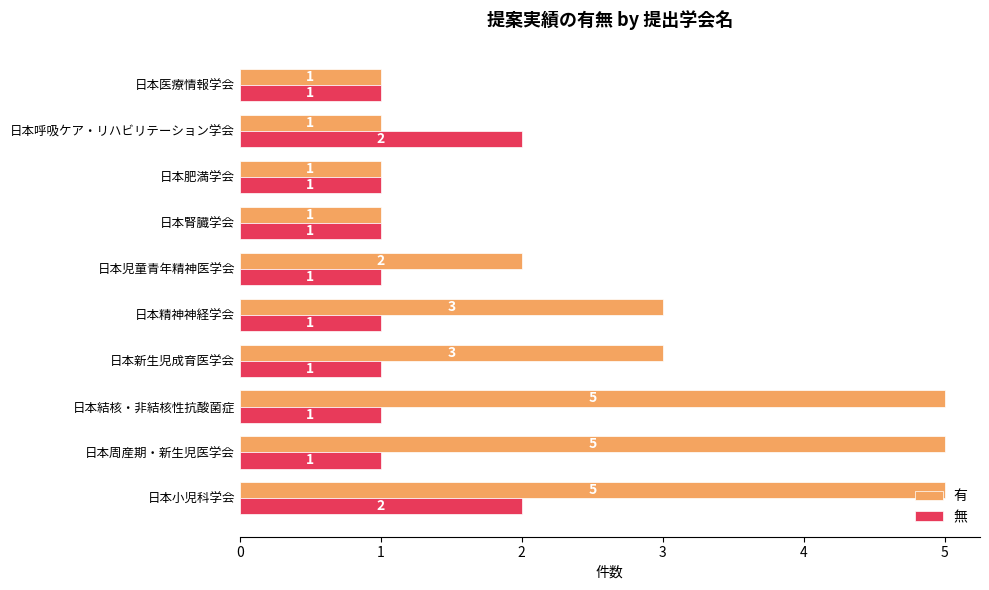

Is it true that 無 equals 3 at 日本小児科学会?

False